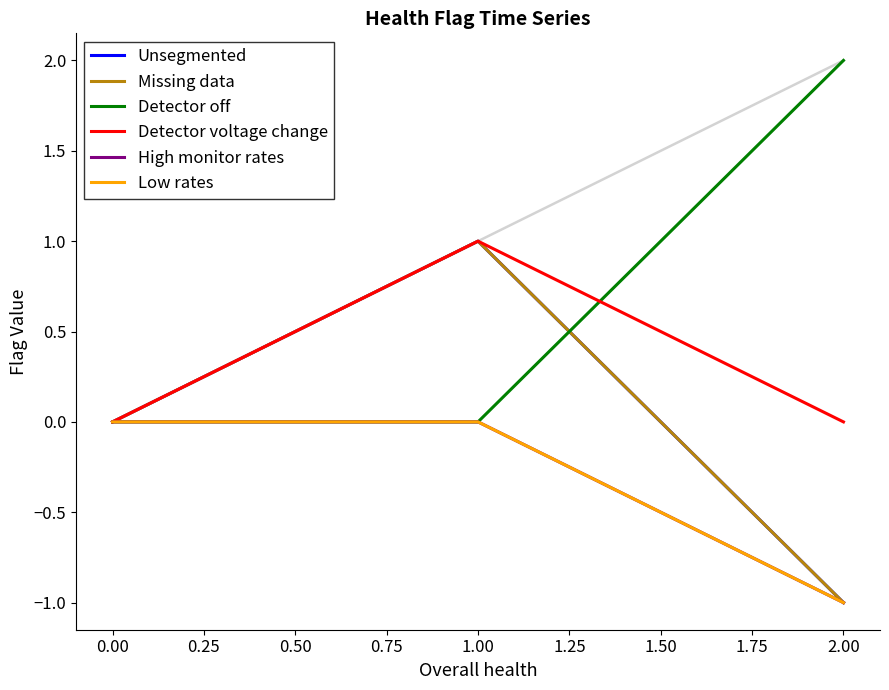

Which has a higher value, 0.50 or 0.75?

0.50